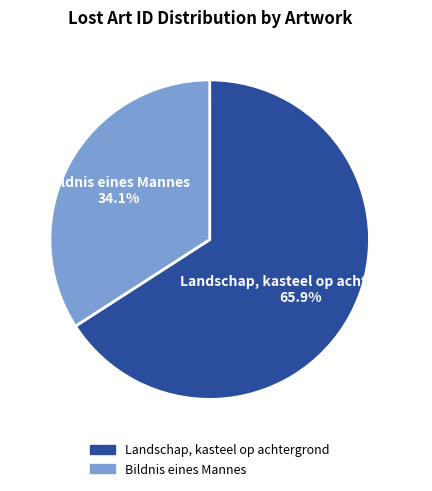

Which category has the biggest portion of the pie?

Landschap, kasteel op achtergrond